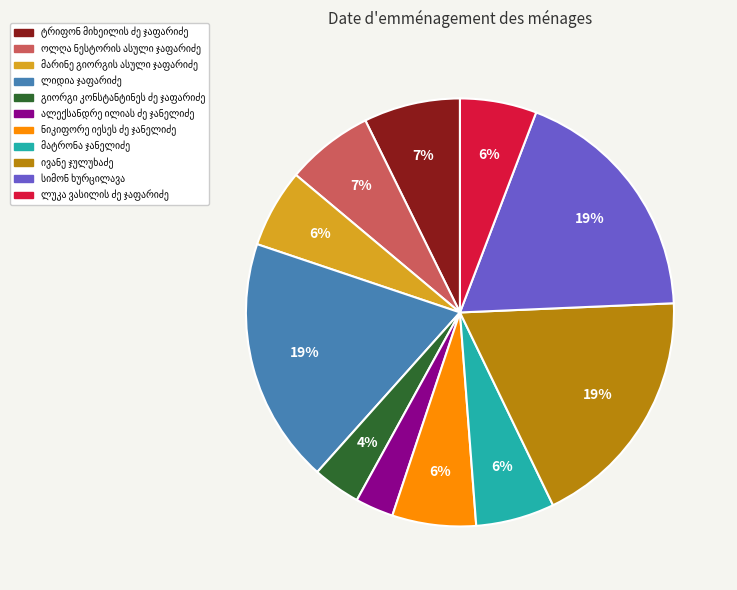

To the nearest percent, what is the average slice percentage?

9%